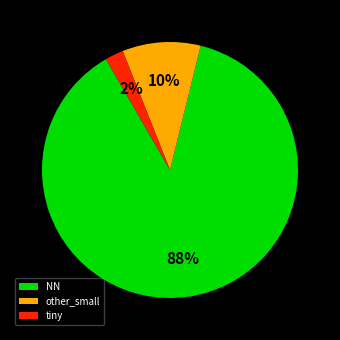

Which has a higher value, NN or other_small?

NN